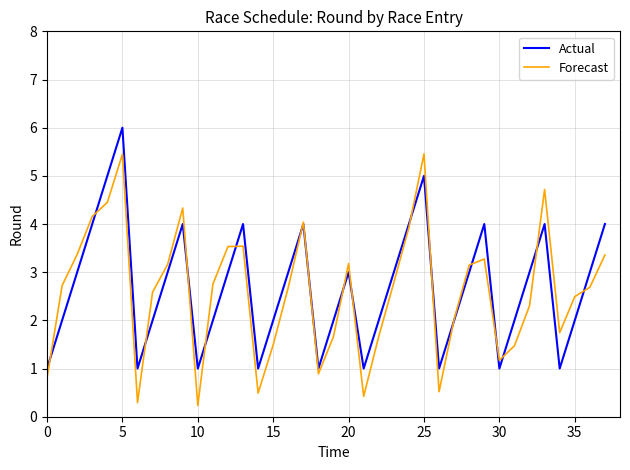

What is the maximum value shown in the chart?

6.0